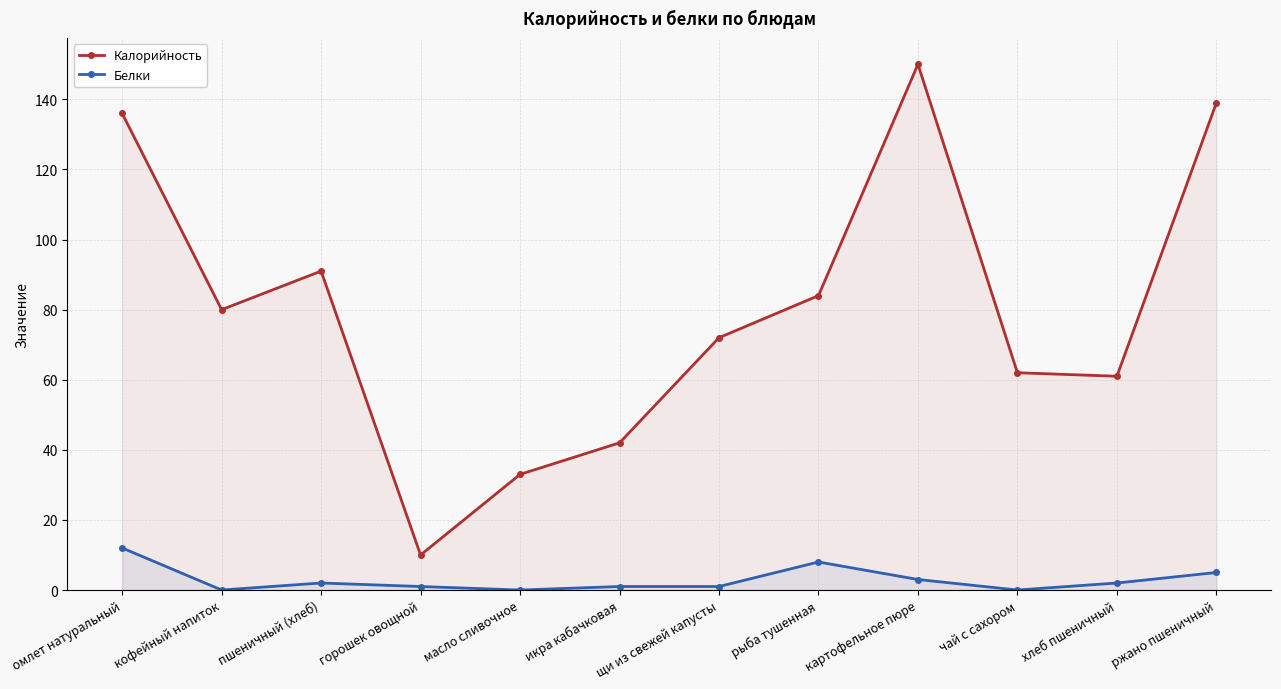

At how many categories does at least one series exceed 120?

3